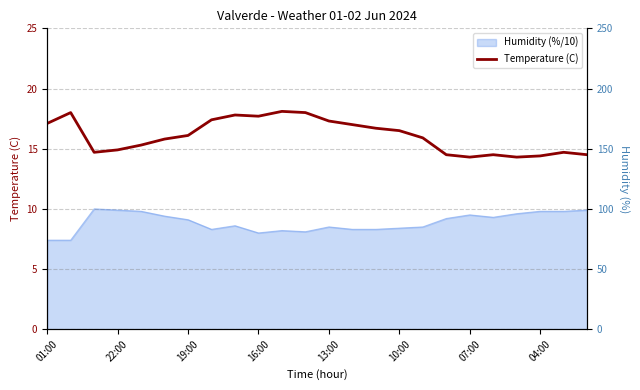

What is the difference between the maximum and minimum values?

3.8